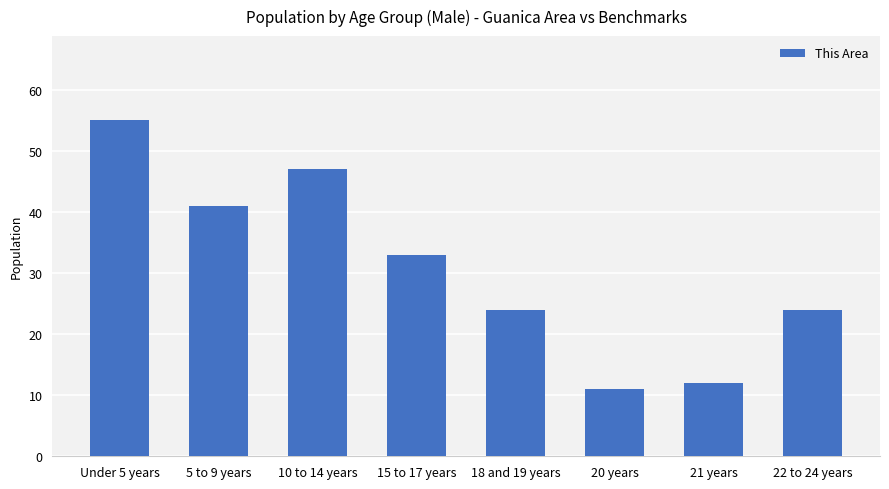

What is the sum of all values?

247